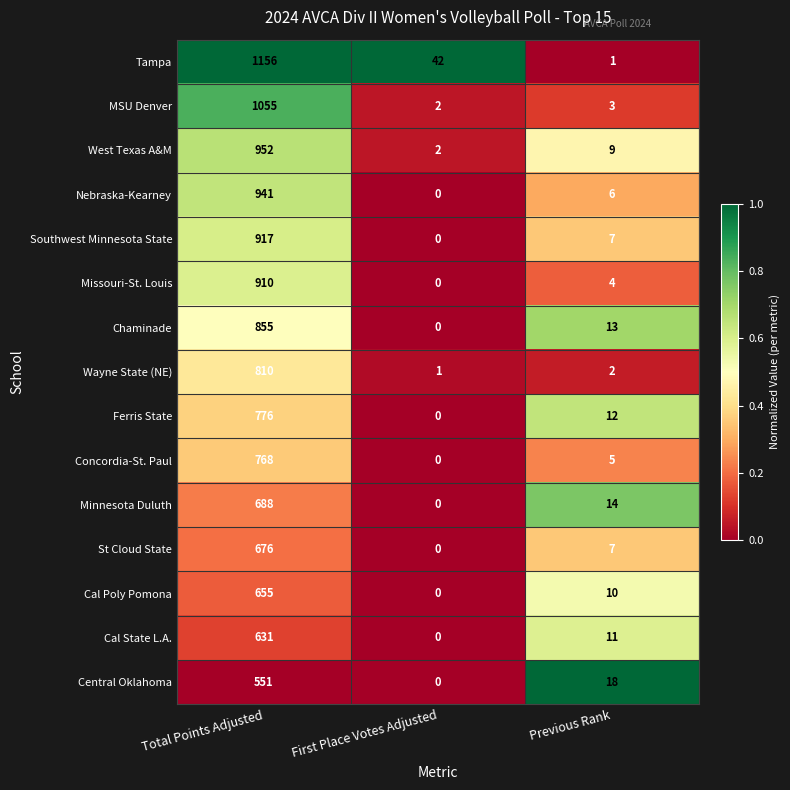

Rank the series at Total Points Adjusted from highest to lowest value.

Tampa, MSU Denver, West Texas A&M, Nebraska-Kearney, Southwest Minnesota State, Missouri-St. Louis, Chaminade, Wayne State (NE), Ferris State, Concordia-St. Paul, Minnesota Duluth, St Cloud State, Cal Poly Pomona, Cal State L.A., Central Oklahoma